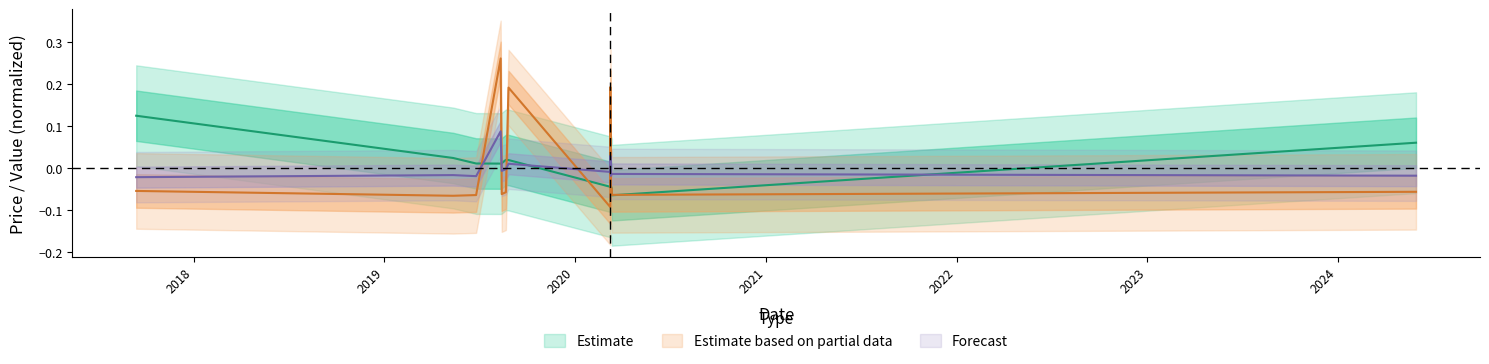

Where is the first local maximum for transactionValue_norm?

2019-08-12